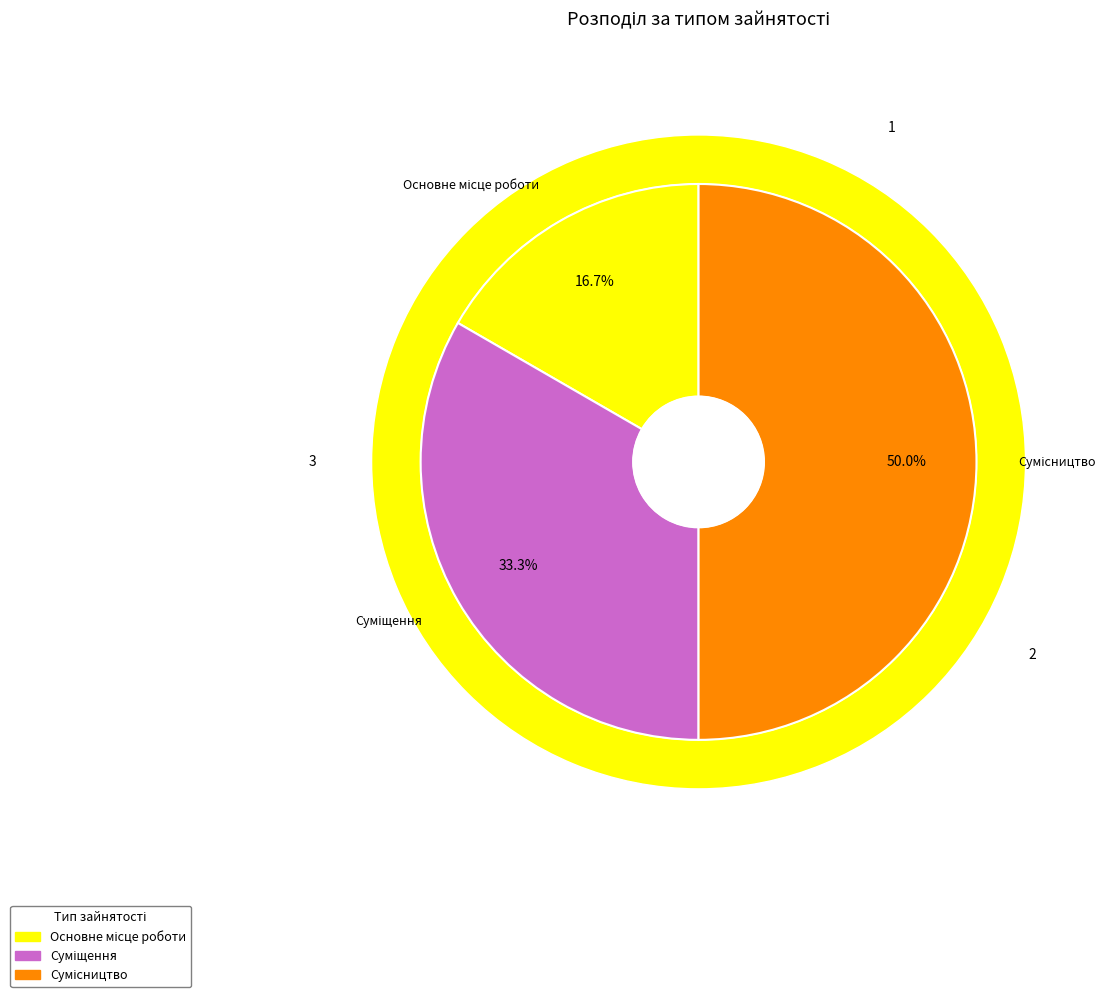

What is the smallest slice in the pie chart?

Основне місце роботи